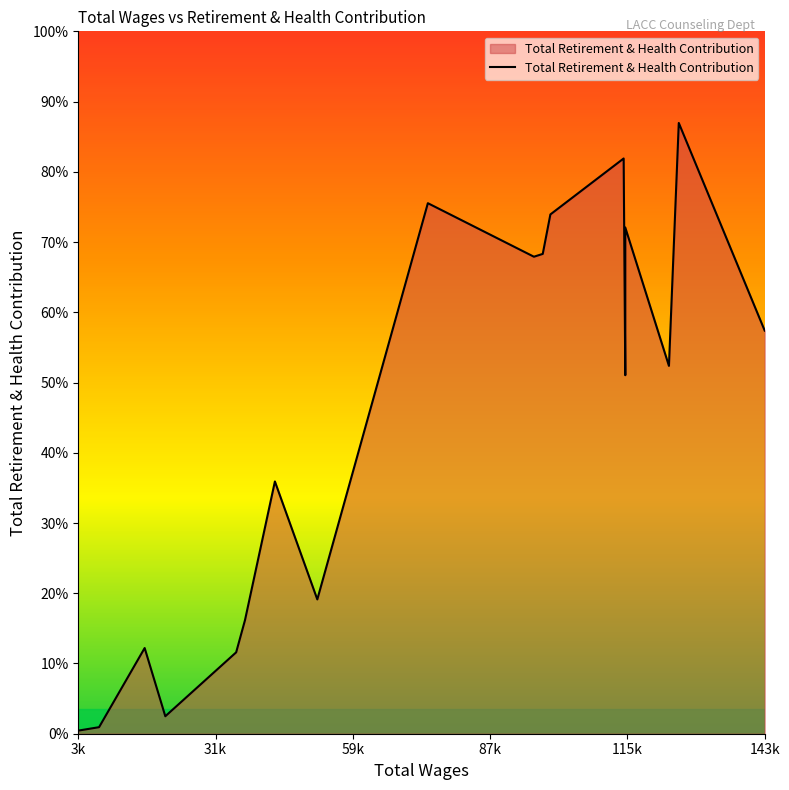

Count the number of data series in this chart.

1